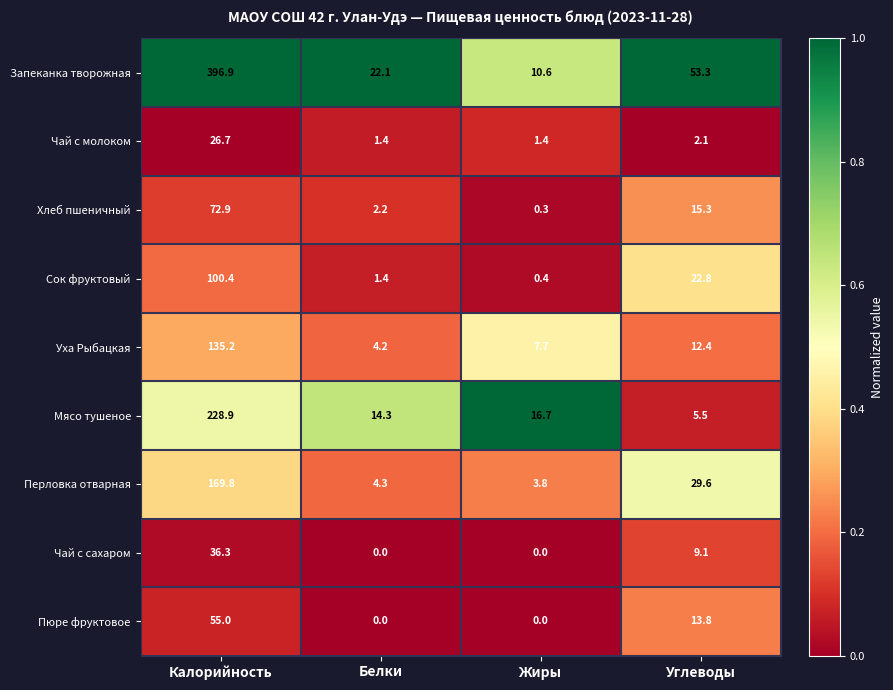

How many Пюре фруктовое values are between 0 and 55?

4